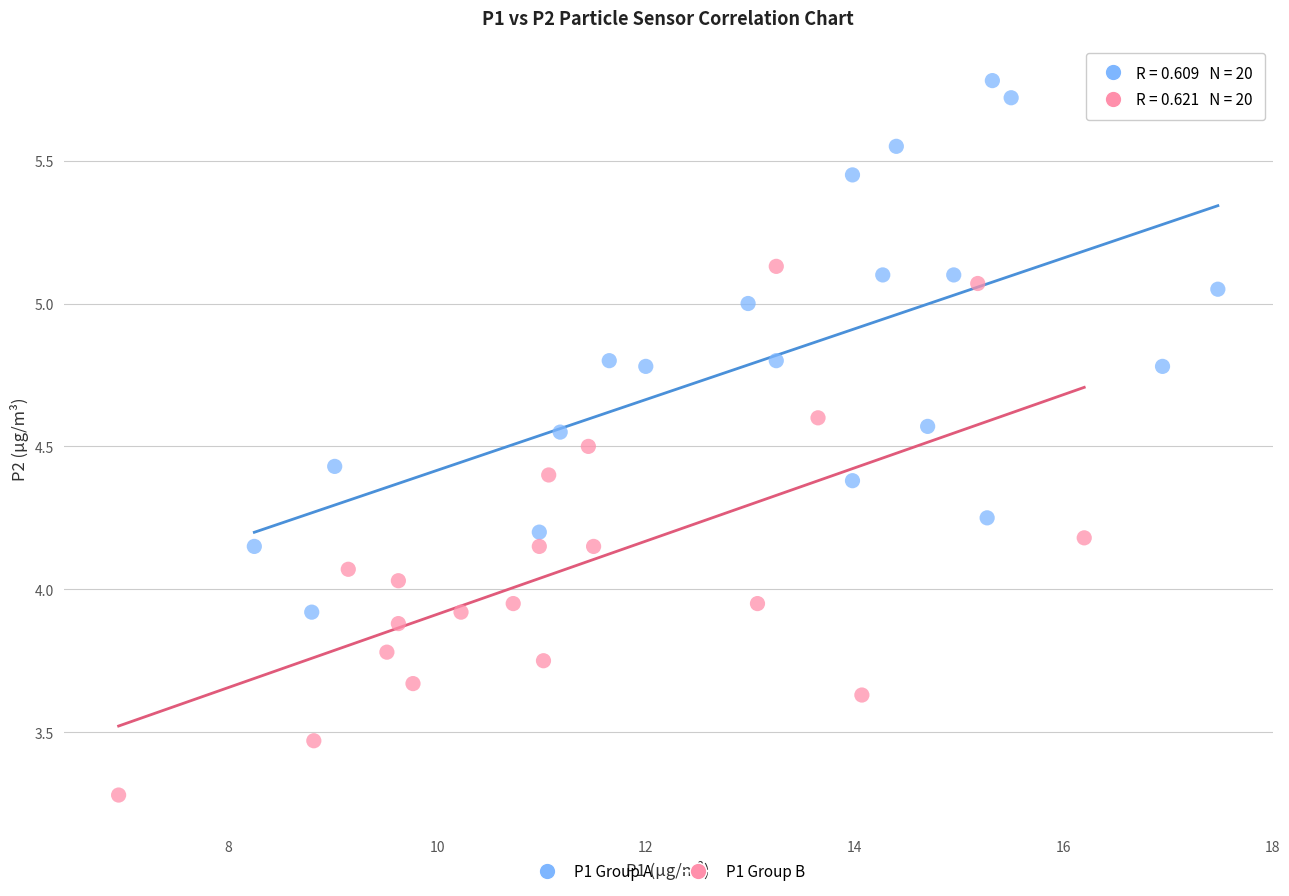

Which series contains the highest Y value?

P1 Group A